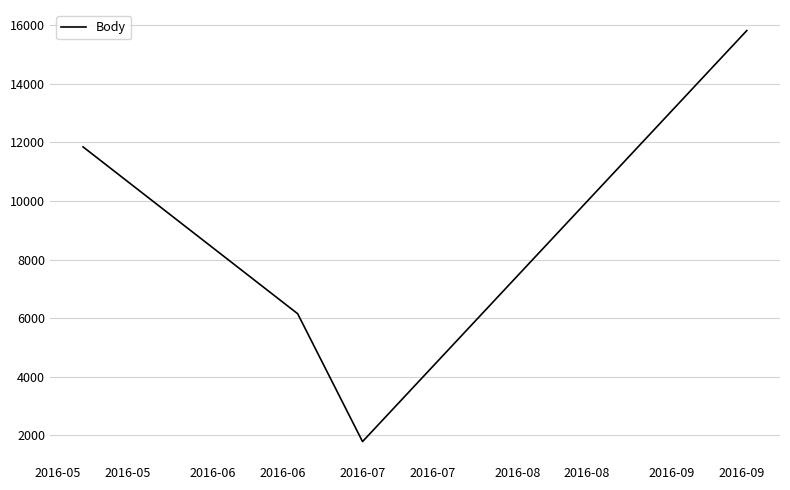

Reading left to right, list all the values displayed in this chart.

11850	6154	1788	15822